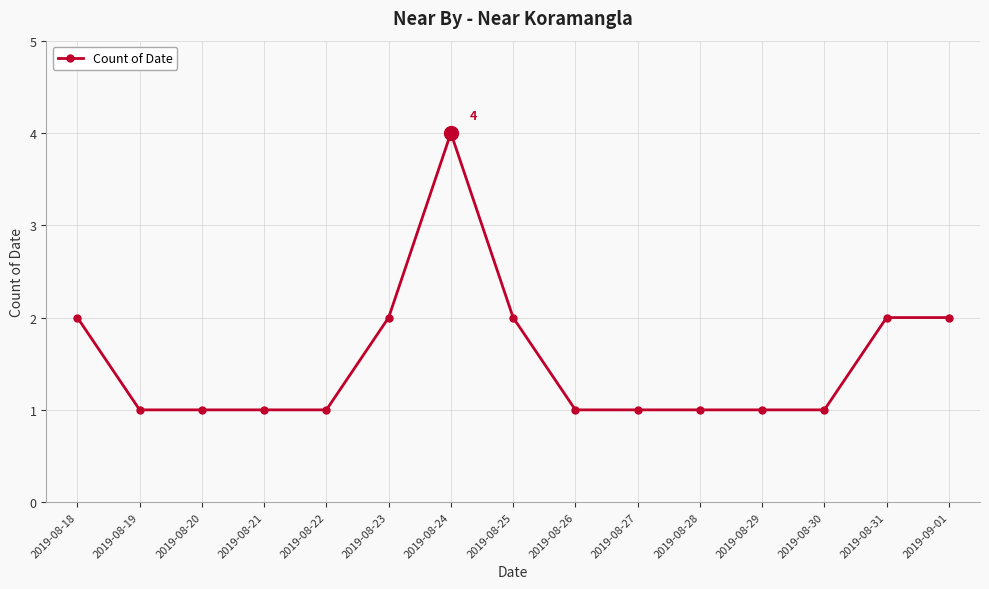

Does the chart have visible grid lines?

Yes